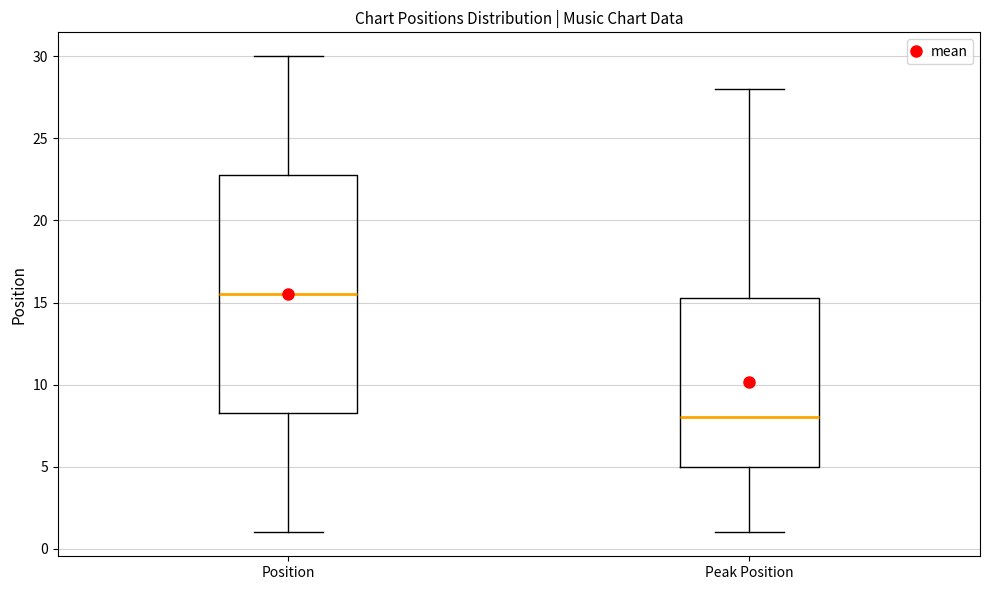

Reading left to right, transcribe this box plot: for each box, give where its median line is, the range the box spans, and where its two whiskers end, as read against the y-axis. The values are not printed on the chart, so give them approximately, as read against the axis.

Position: median 15.5, box 8.5 to 23.0, whiskers 1.0 to 30.0
Peak Position: median 8.0, box 5.0 to 15.5, whiskers 1.0 to 28.0